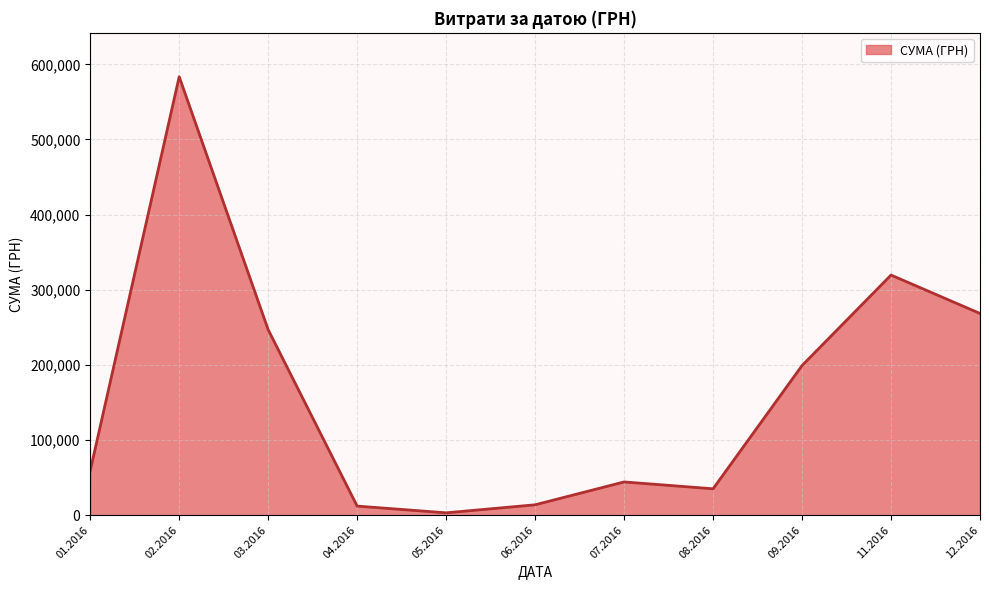

How many distinct data groups are displayed?

1